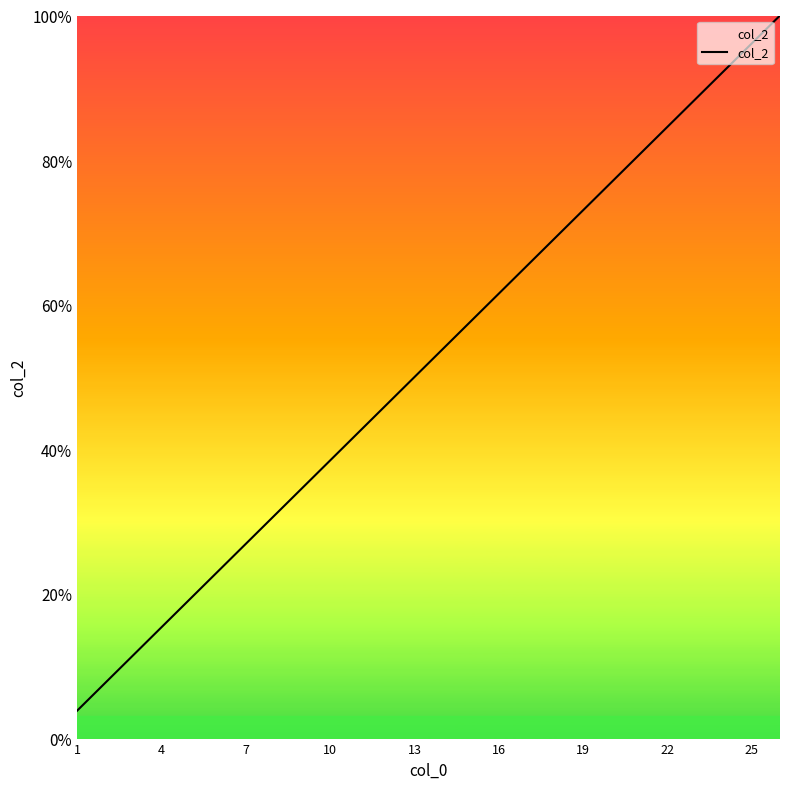

Does the chart display data point markers on the line(s)?

No